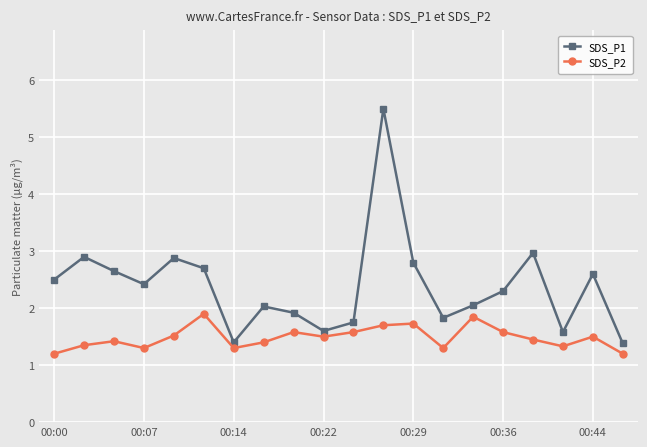

What is the value of the SDS_P1 point at the 16th from the left?

2.3